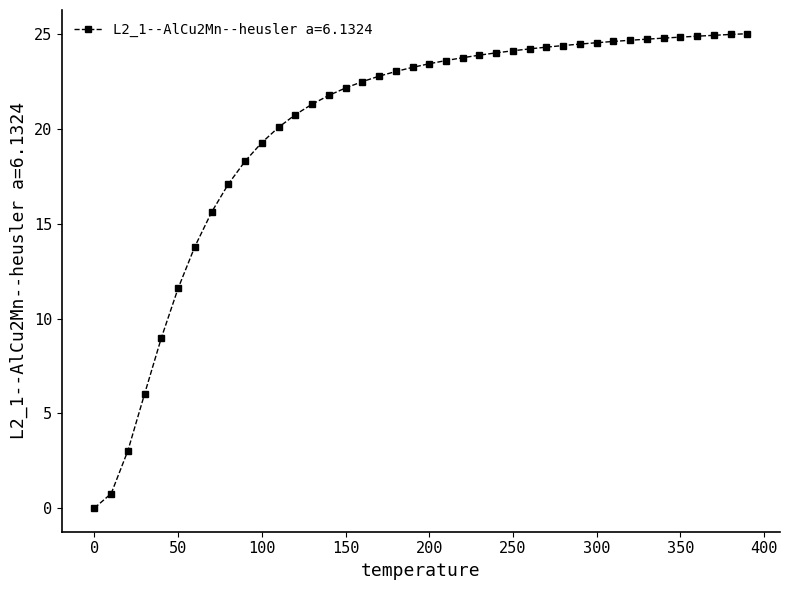

What is the average value?

20.0